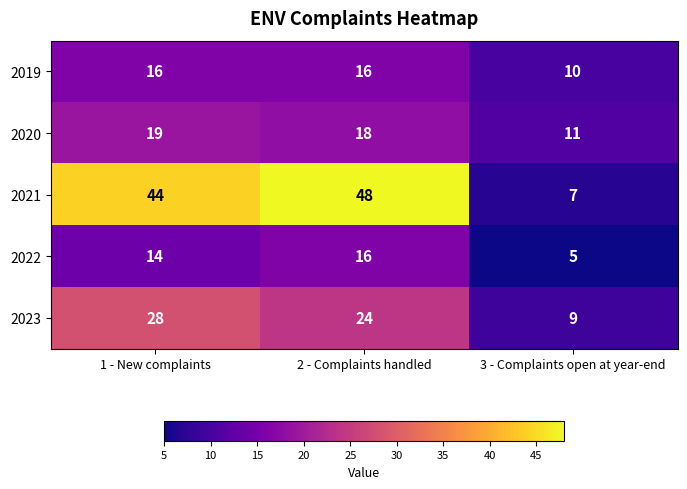

Which series has the largest total across all categories?

2021